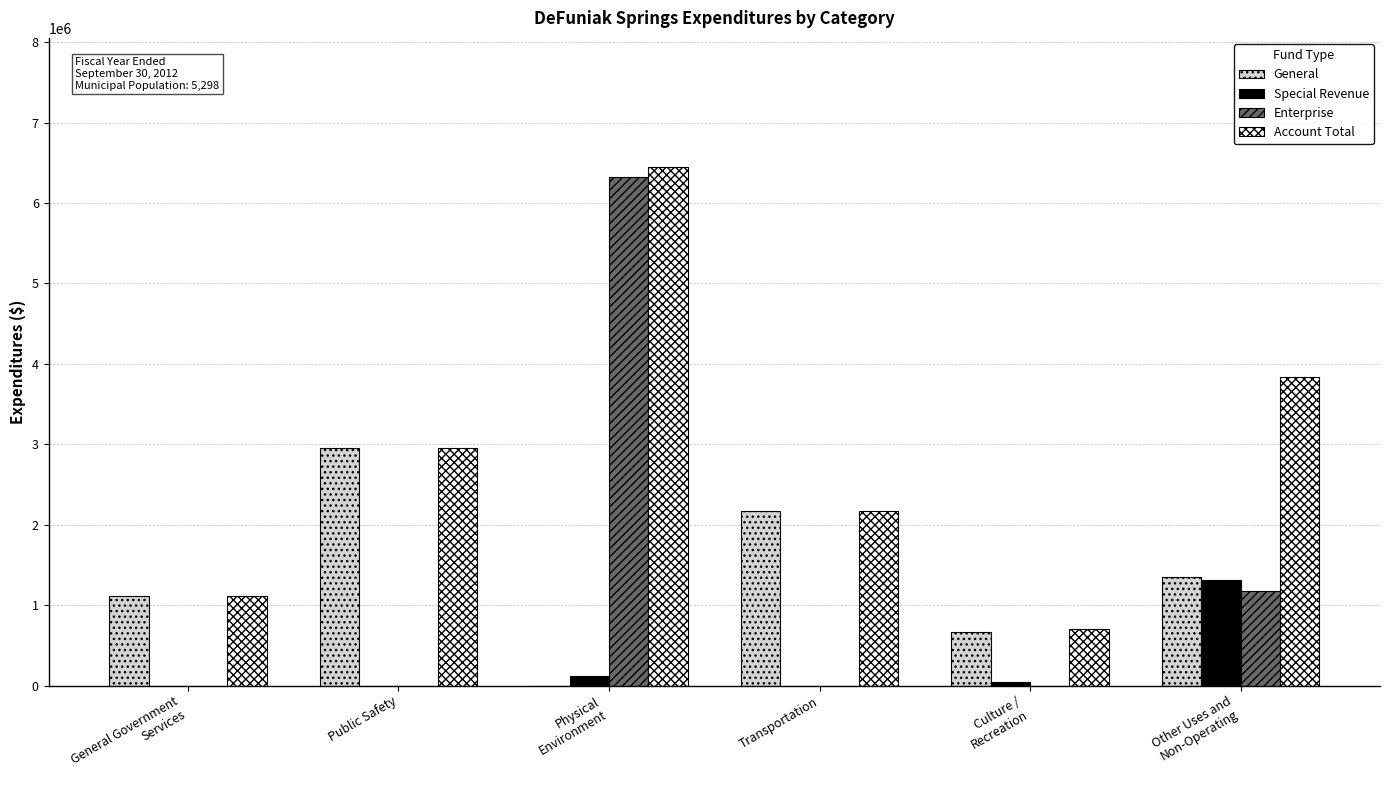

How many categories are shown in the chart?

6